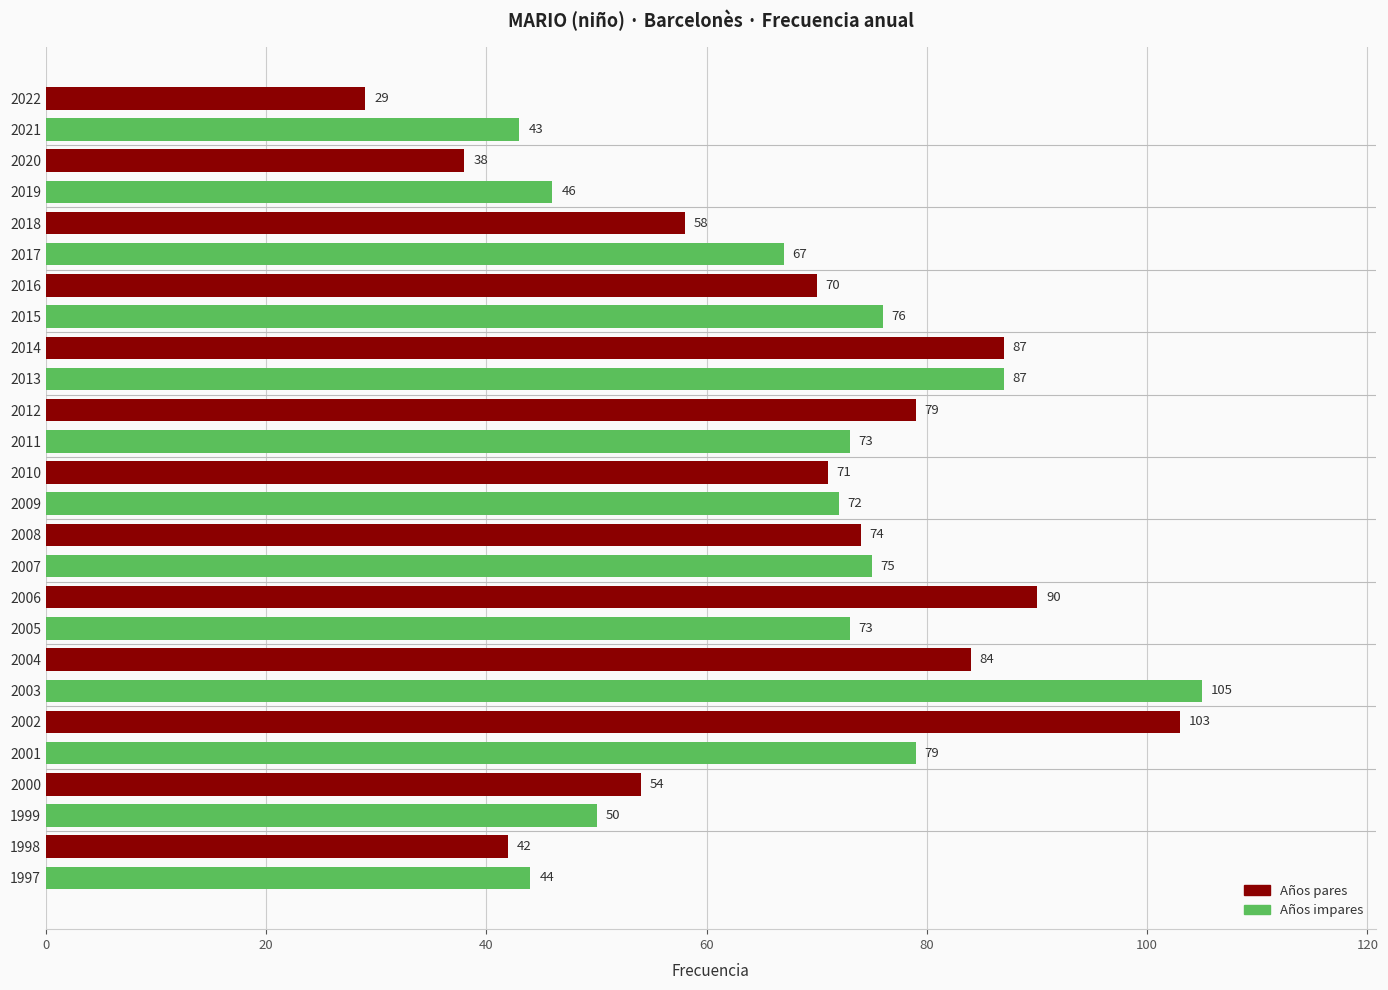

At which label is the value closest to 67?

2017